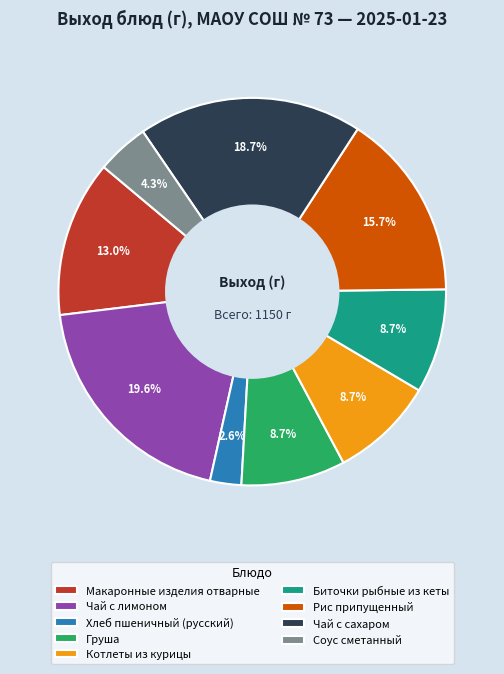

To the nearest percent, what is the average slice percentage?

11%